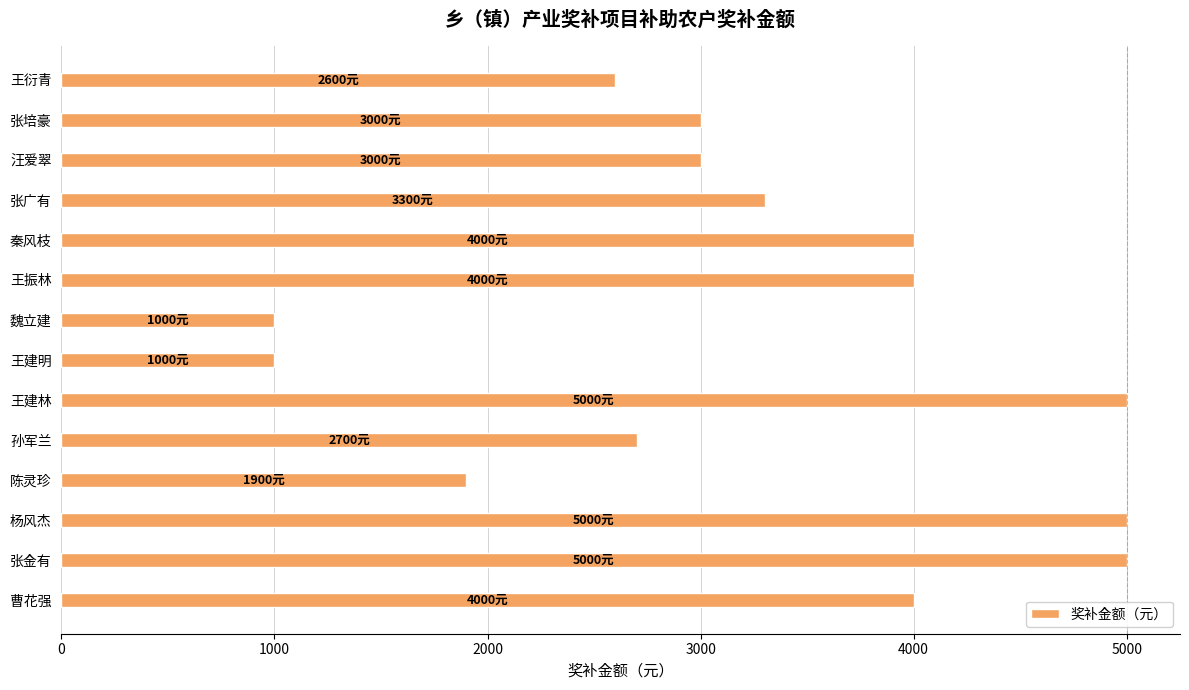

What is the change in value from 秦风枝 to 张培豪?

-1000